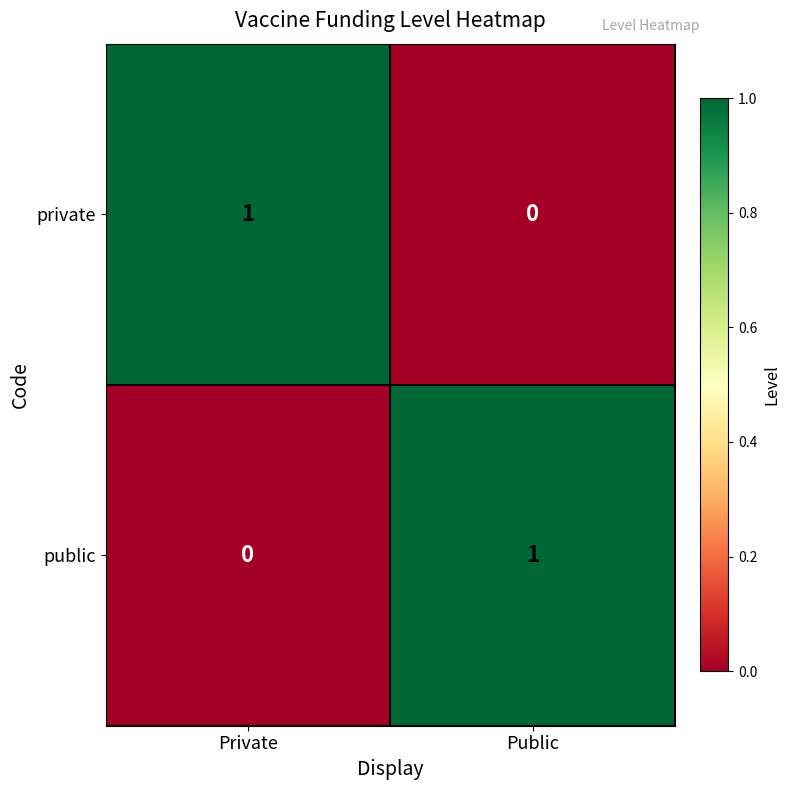

The public series shows 1 at Public. True or false?

True